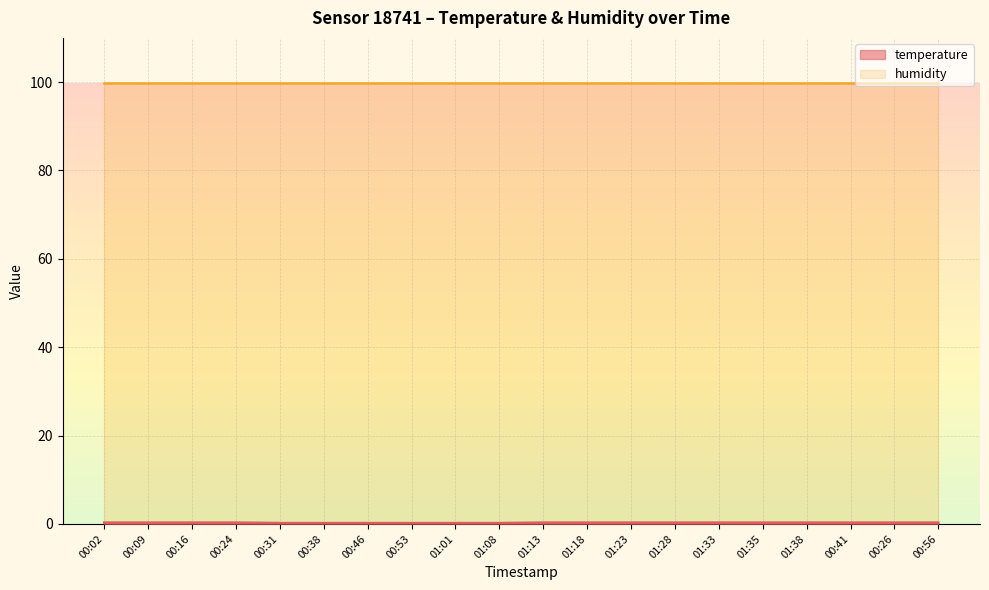

What is the maximum value shown in the chart?

99.9